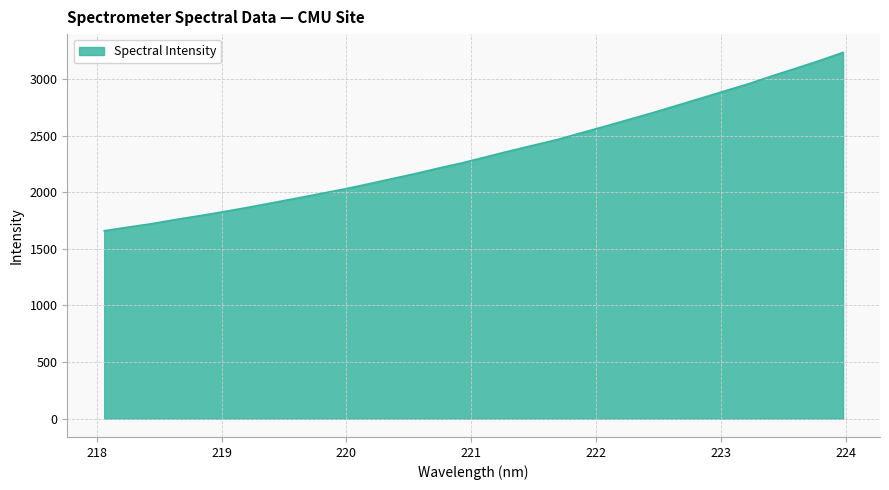

What is the greatest value displayed?

3236.3